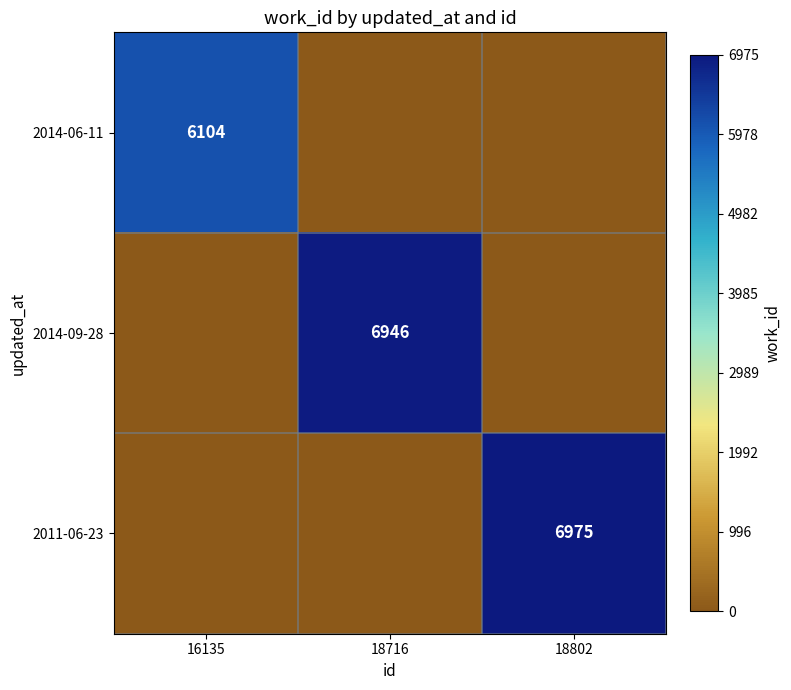

The value of 2014-09-28 at 18716 is 11651. True or false?

False